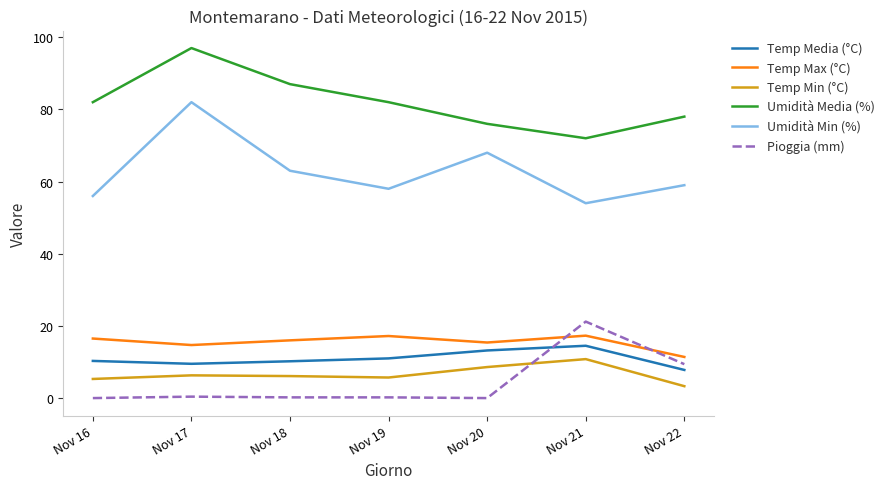

Is it true that Temp Max (°C) equals 3.5 at Nov 21?

False